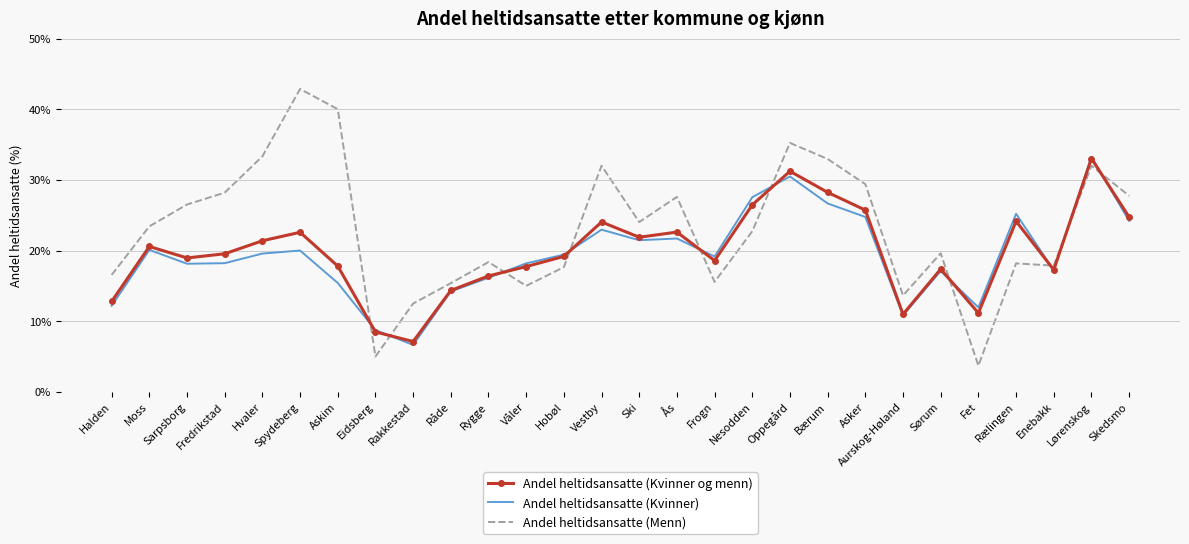

At which category does Andel heltidsansatte (Kvinner) reach its first local peak?

Moss